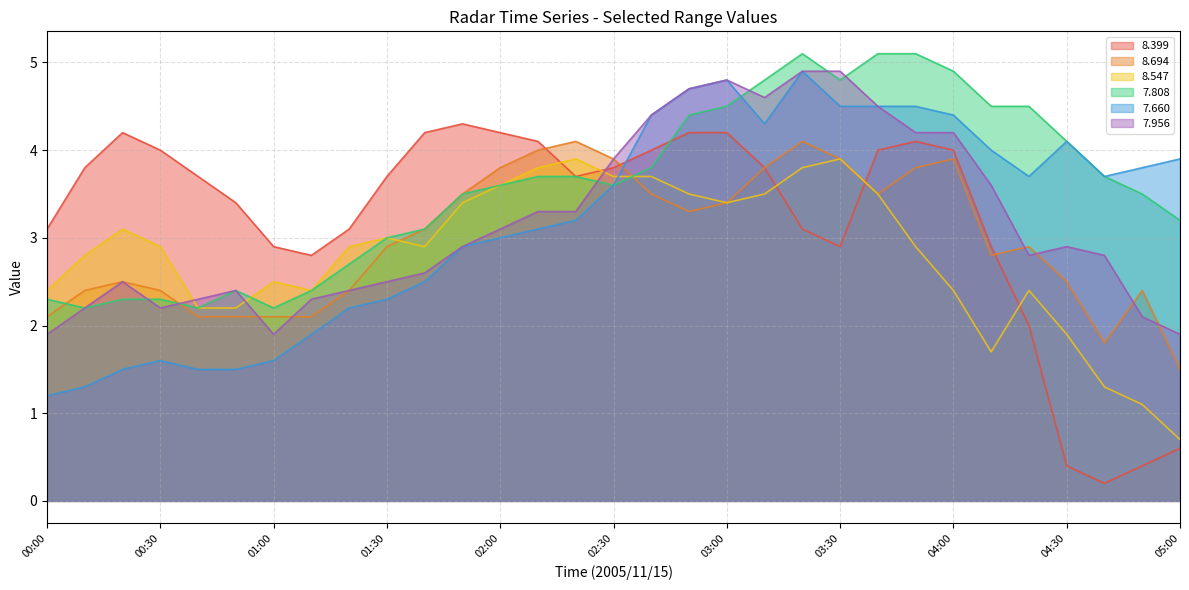

What is the total value across all series at 04:40?

13.5